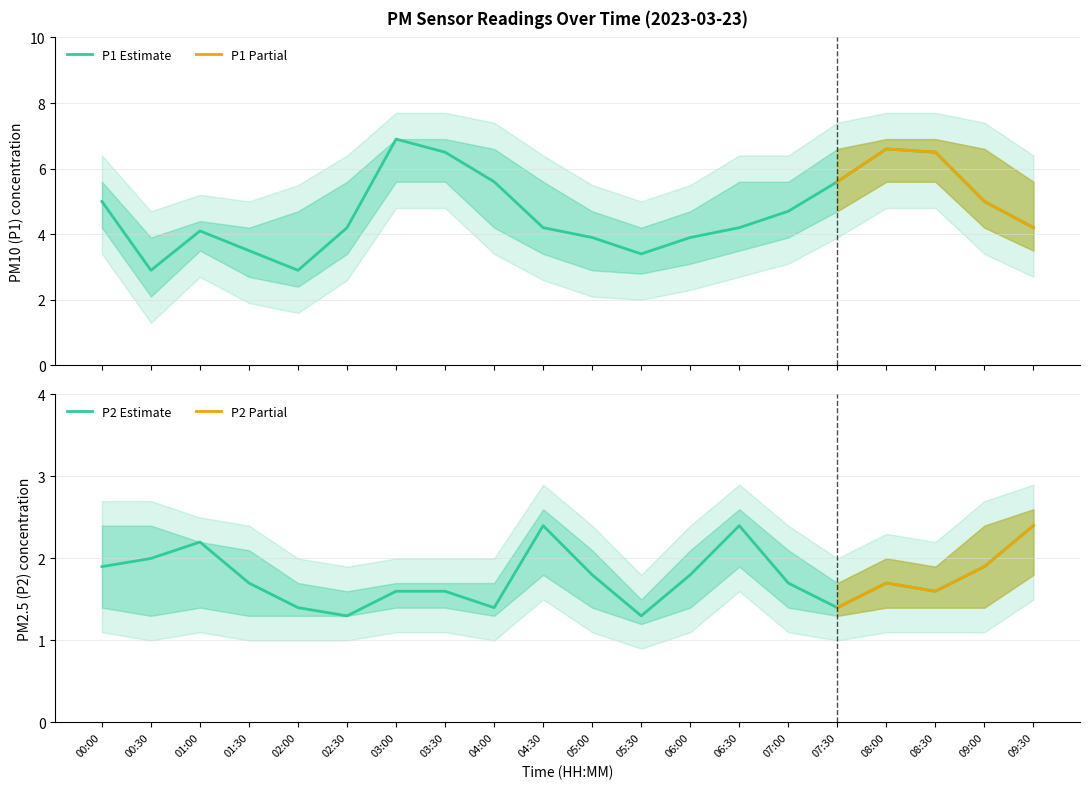

The value of P2 Estimate at 08:30 is 2.8. True or false?

False